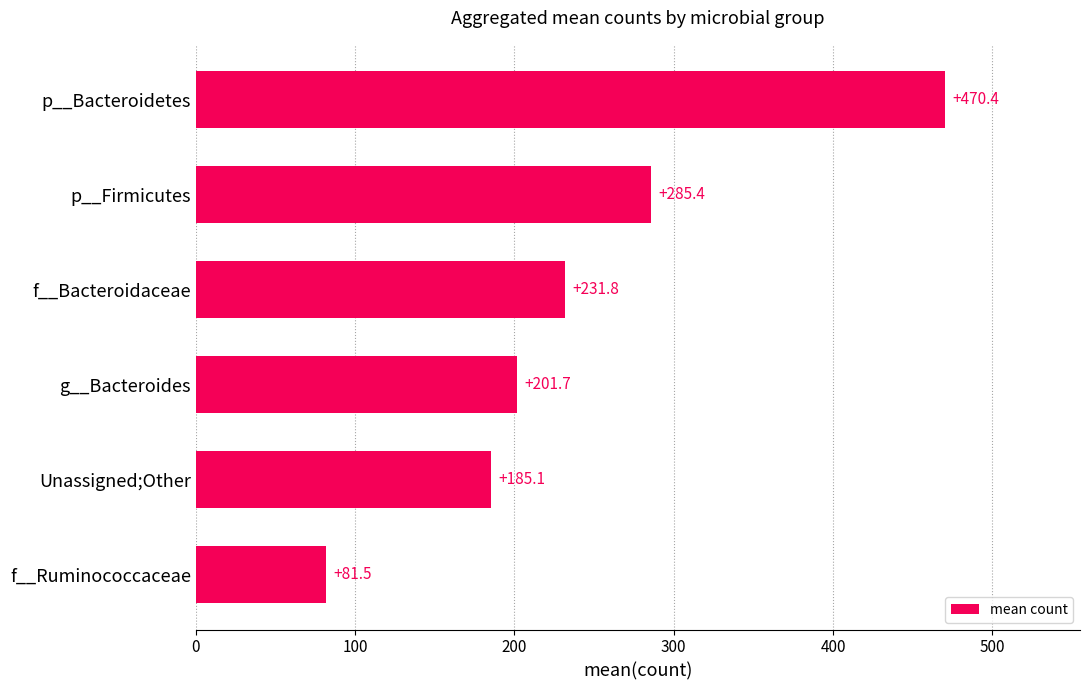

Which category has the highest value across all series?

p__Bacteroidetes